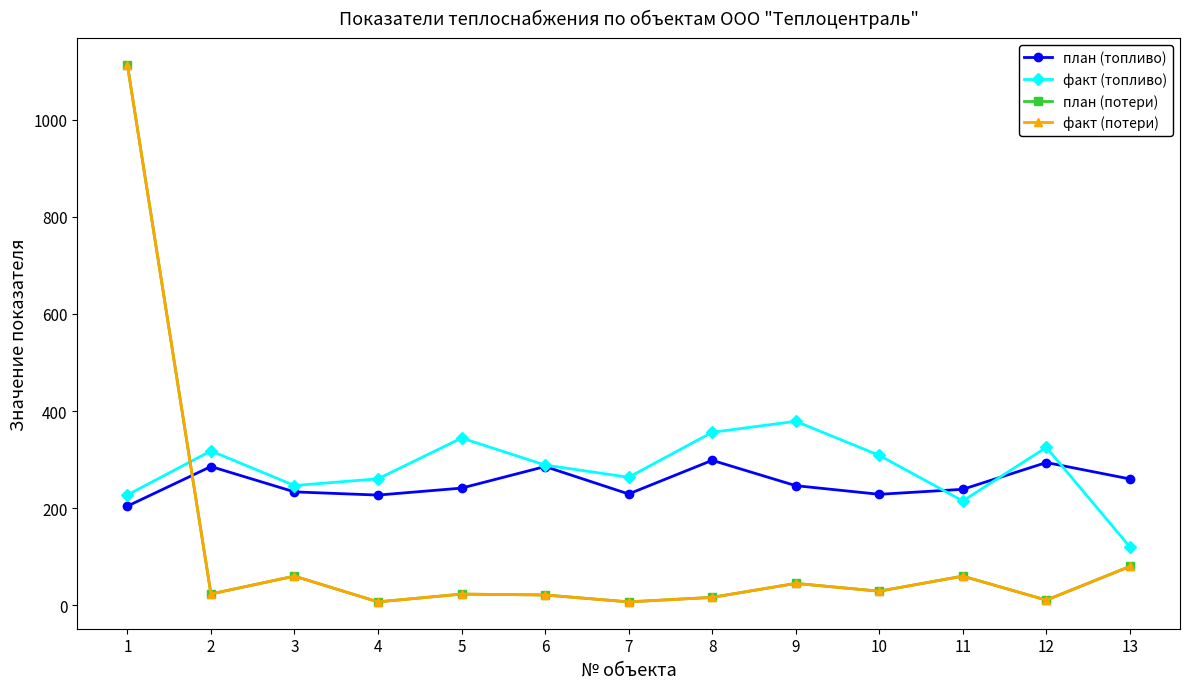

In план (потери), how many points are lower than both neighbors (excluding endpoints)?

5